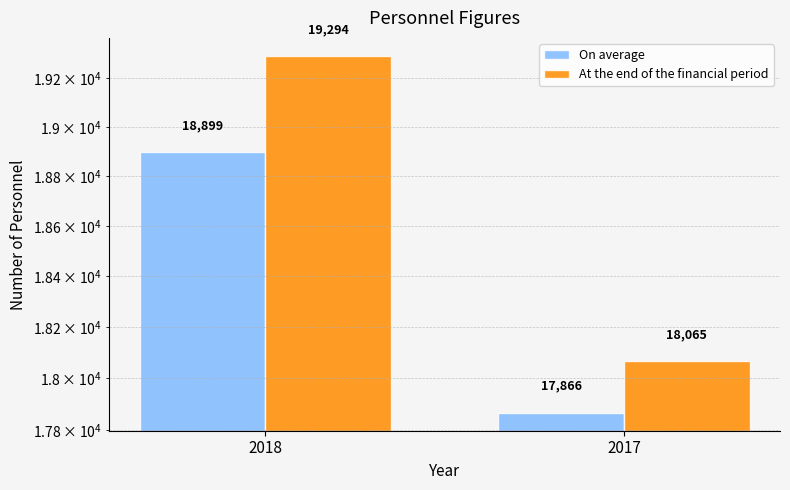

Count the number of data series in this chart.

2